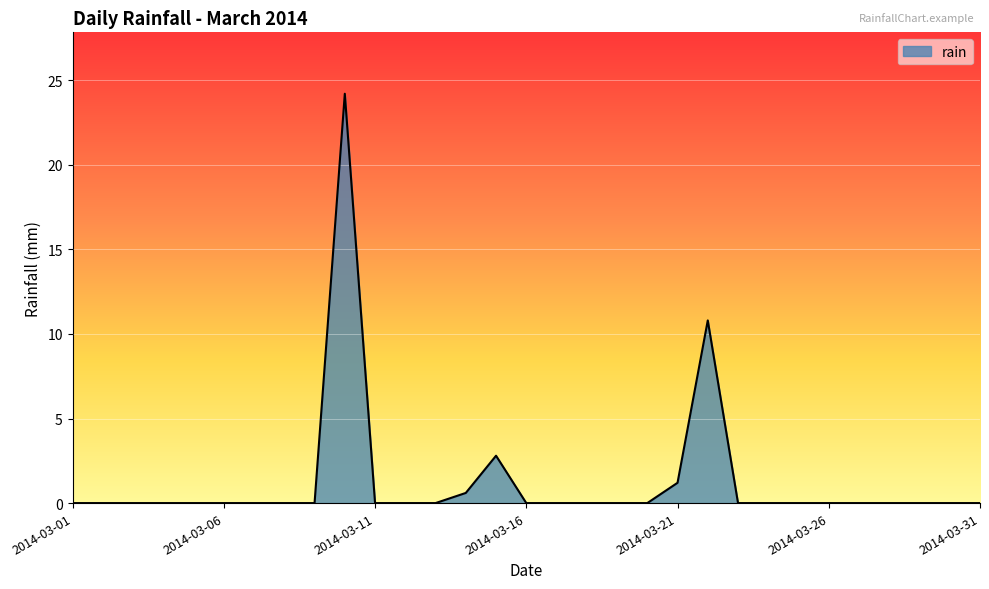

How many lines are shown in the chart?

1